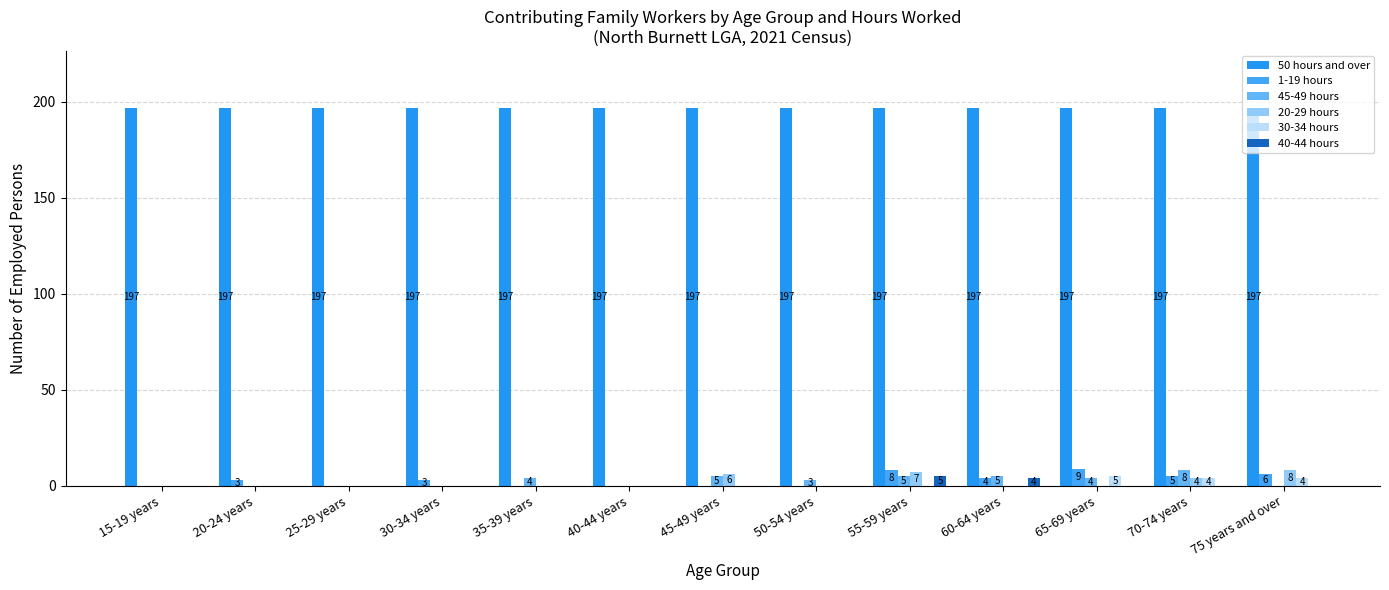

Count the 30-34 hours values in the range 0 to 1.

10